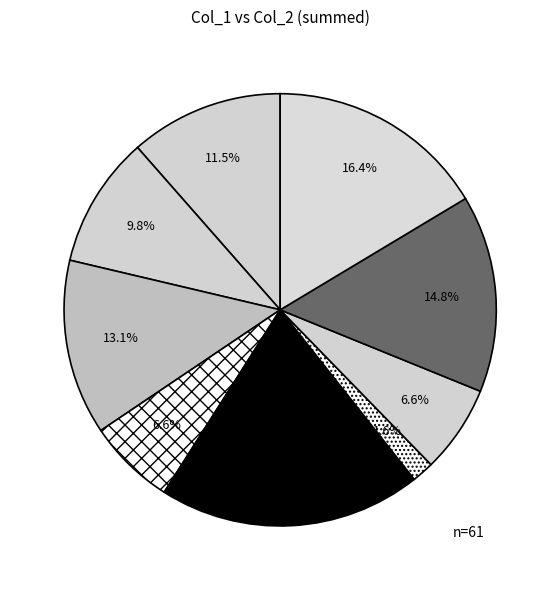

How many segments does this pie chart have?

9